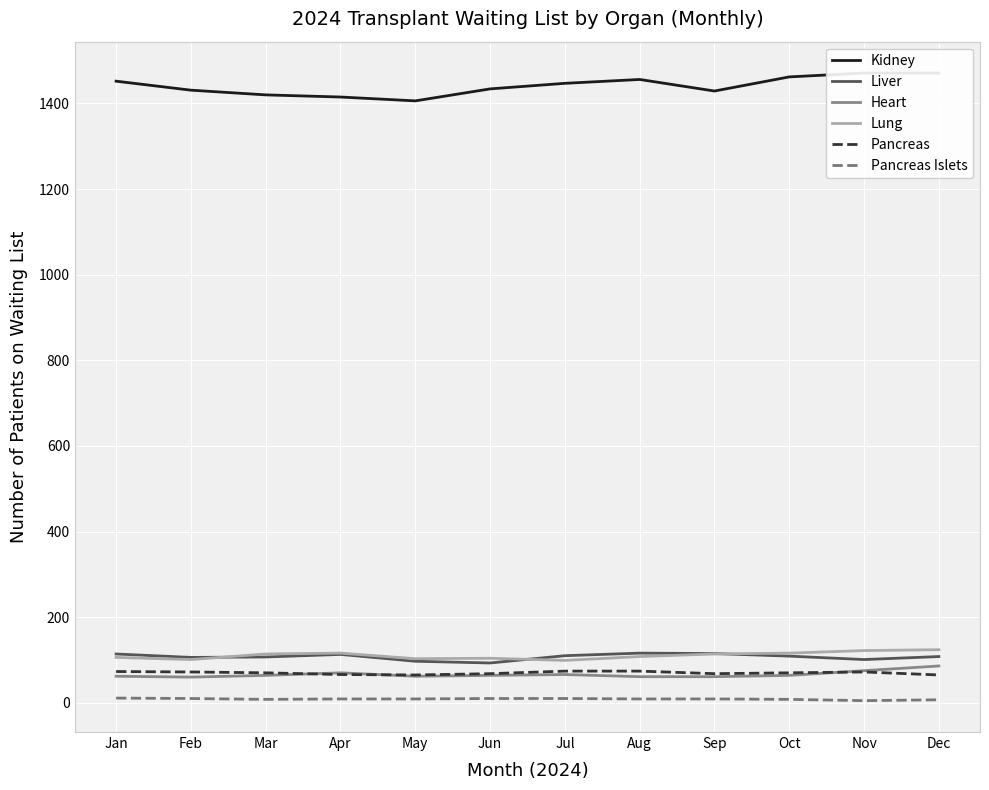

Reading right to left, extract all data points from this chart.

Kidney: Dec=1471	Nov=1471	Oct=1462	Sep=1429	Aug=1456	Jul=1447	Jun=1434	May=1406	Apr=1415	Mar=1420	Feb=1431	Jan=1452
Liver: Dec=108	Nov=101	Oct=109	Sep=115	Aug=116	Jul=110	Jun=93	May=97	Apr=113	Mar=107	Feb=106	Jan=114
Heart: Dec=86	Nov=75	Oct=64	Sep=61	Aug=61	Jul=66	Jun=64	May=62	Apr=70	Mar=64	Feb=60	Jan=62
Lung: Dec=124	Nov=122	Oct=116	Sep=114	Aug=108	Jul=99	Jun=104	May=103	Apr=116	Mar=114	Feb=101	Jan=106
Pancreas: Dec=65	Nov=72	Oct=70	Sep=68	Aug=74	Jul=74	Jun=68	May=65	Apr=66	Mar=70	Feb=72	Jan=73
Pancreas Islets: Dec=7	Nov=5	Oct=8	Sep=9	Aug=9	Jul=10	Jun=10	May=9	Apr=9	Mar=8	Feb=10	Jan=11